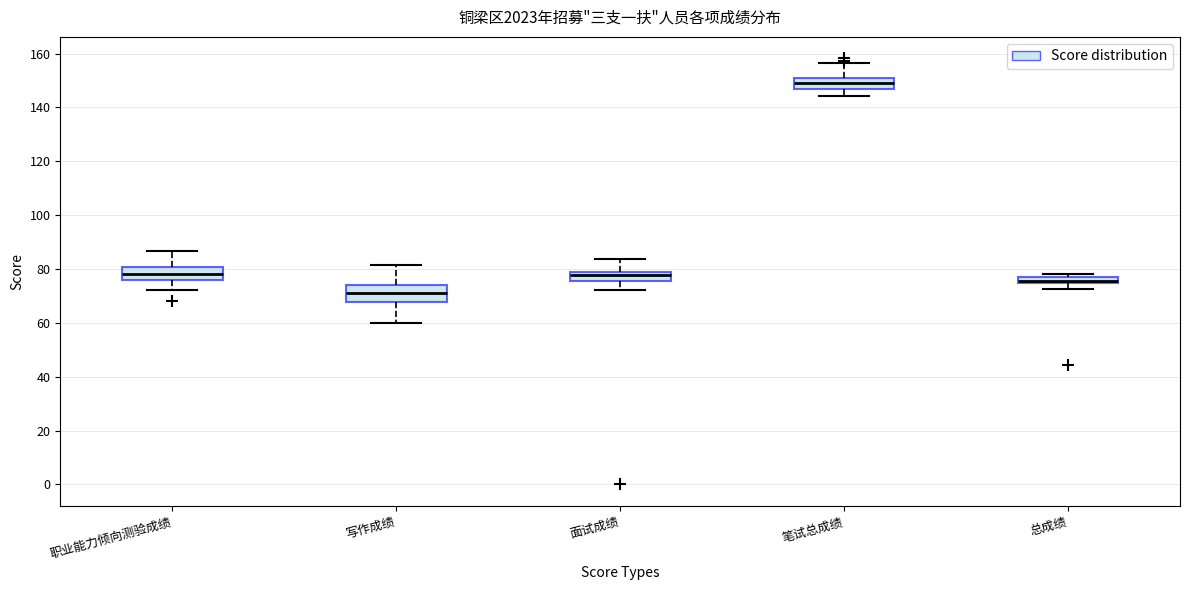

Where is the lower edge of the box for 总成绩 on the y-axis? The values are not printed on the chart, so give them approximately, as read against the axis.

74